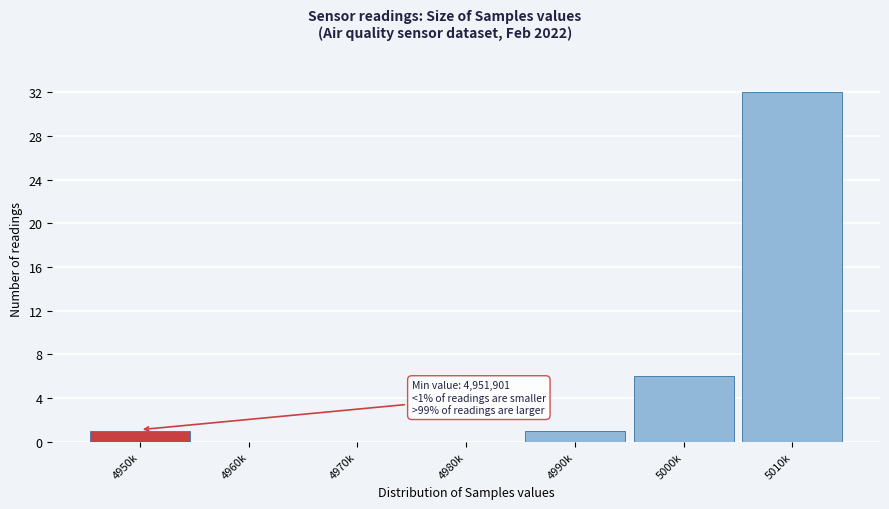

Reading left to right, list all the values displayed in this chart.

4950k=1	4960k=0	4970k=0	4980k=0	4990k=1	5000k=6	5010k=32